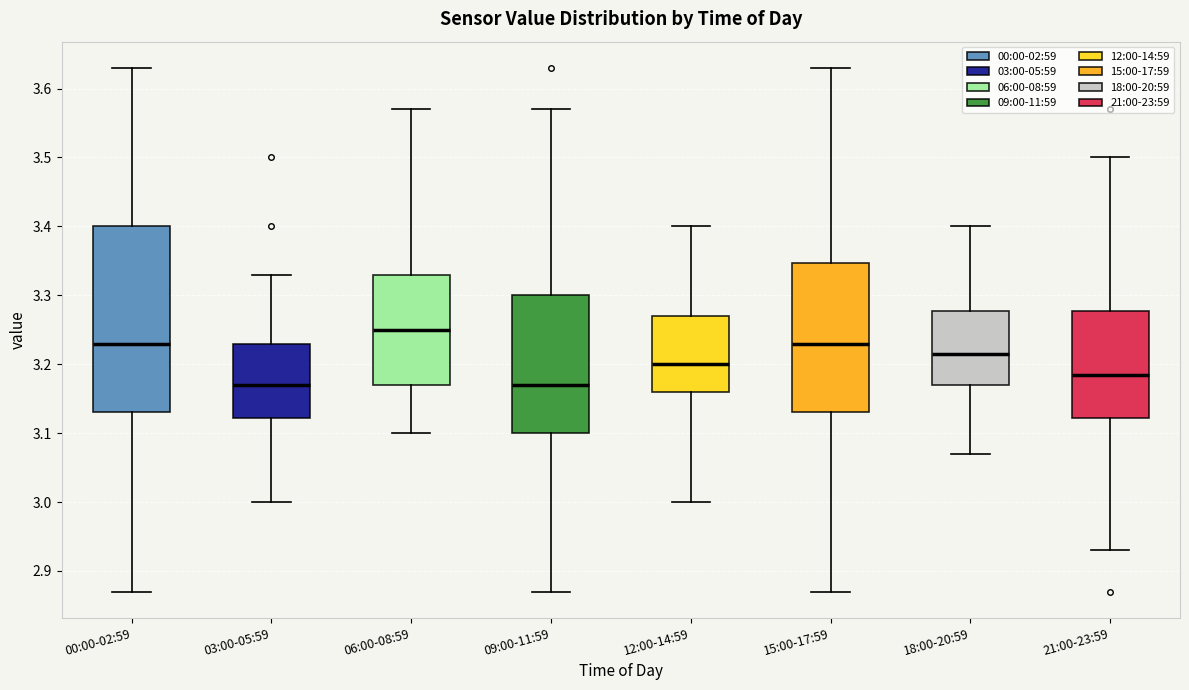

Where does the upper whisker of the box for 18:00-20:59 end on the y-axis? The values are not printed on the chart, so give them approximately, as read against the axis.

3.40